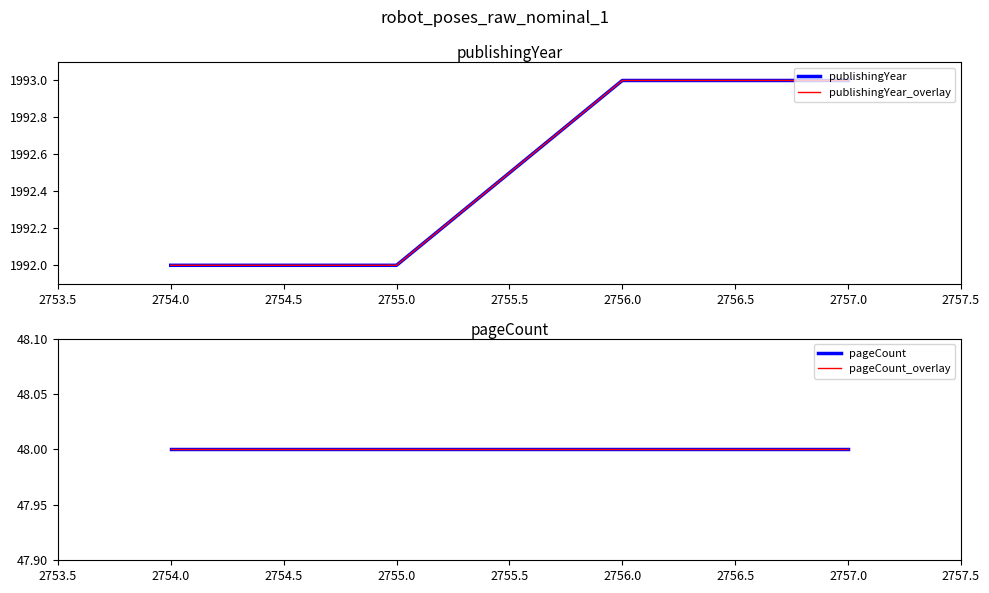

Which has a higher value, 2756.0 or 2754.0?

2756.0